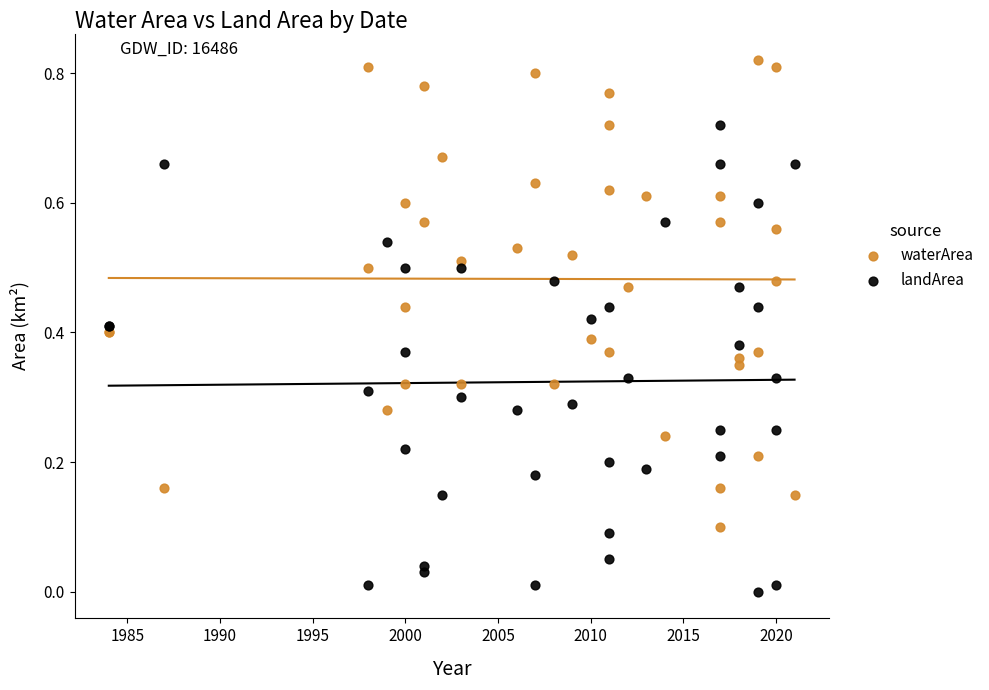

Which series reaches the maximum Y coordinate?

waterArea